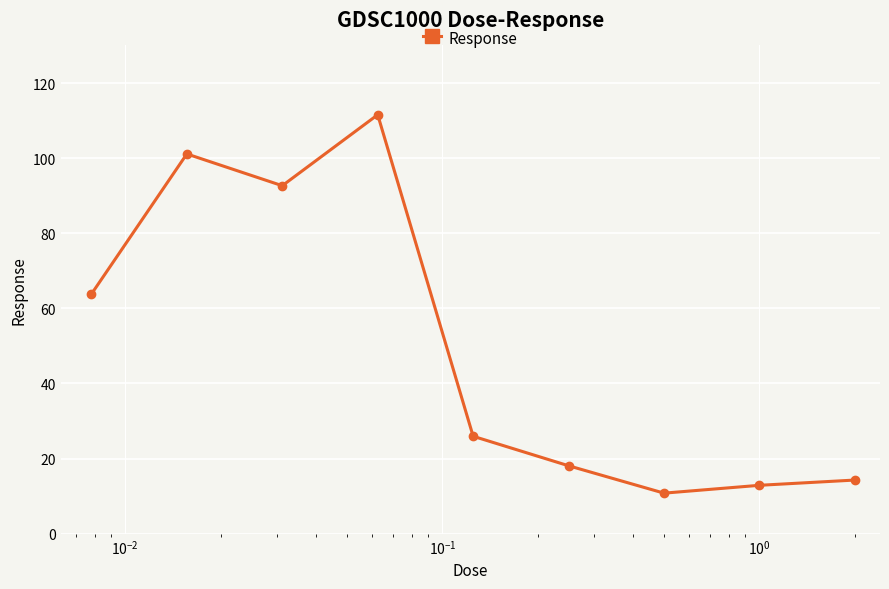

Reading left to right, what are all the values shown in this chart?

63.8	101.1	92.7	111.5	25.9	18.1	10.8	12.9	14.3